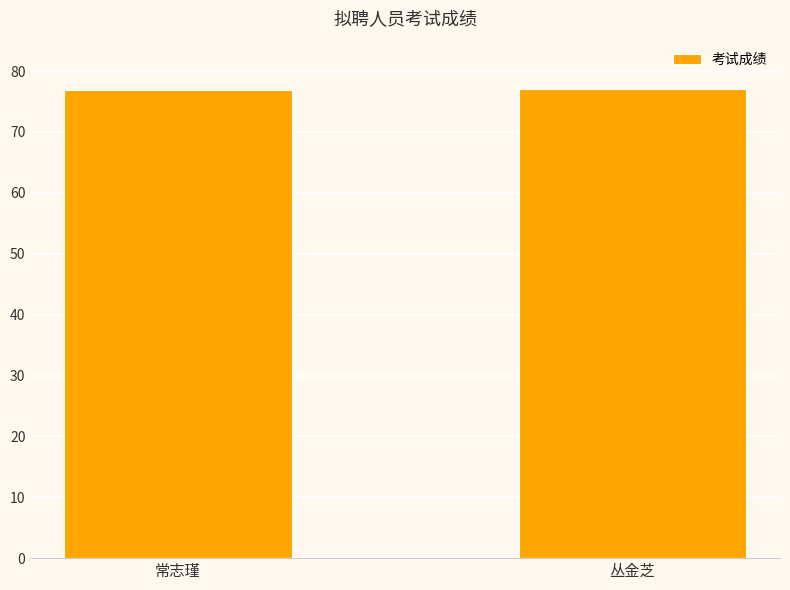

Are the bars grouped side by side (vs. stacked)?

No